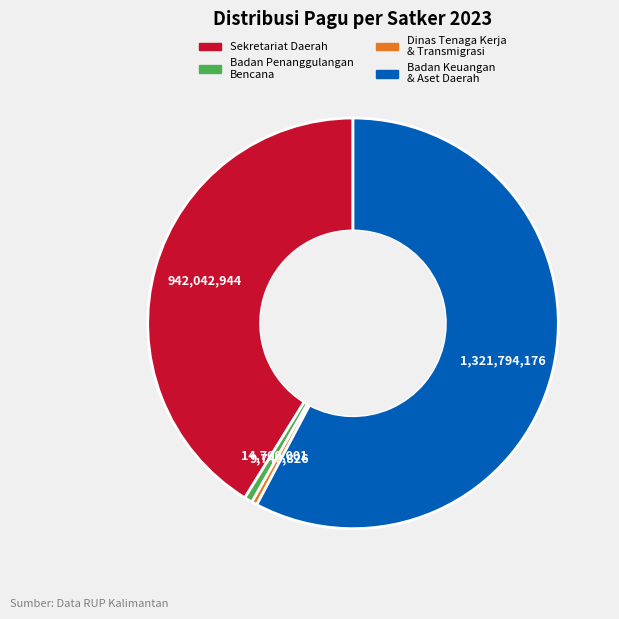

Which slice is the largest?

Badan Keuangan & Aset Daerah